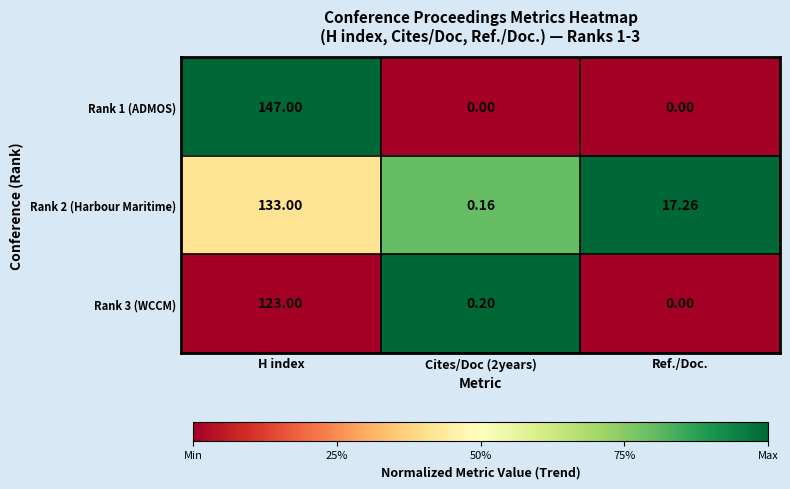

Which category has the highest value across all series?

H index